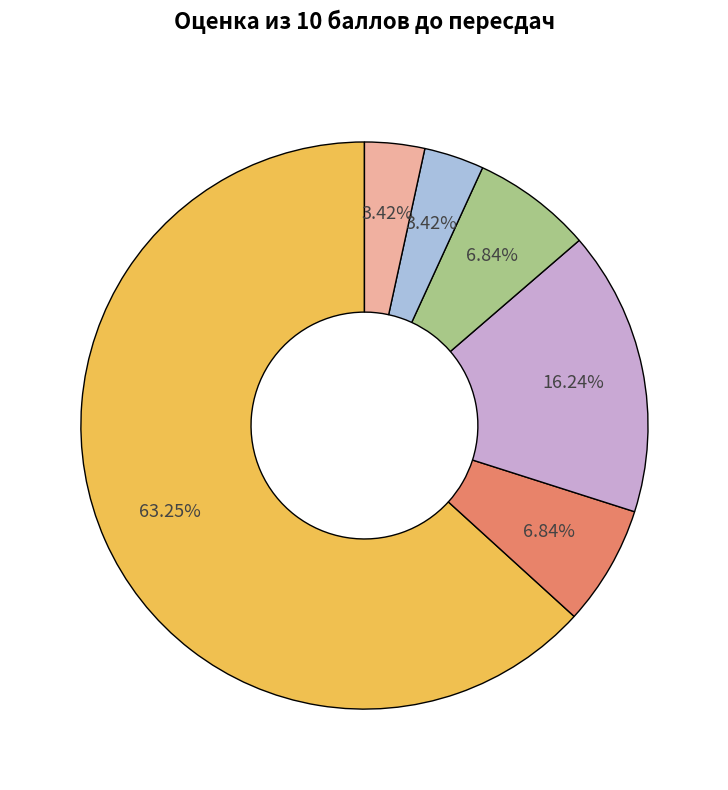

Is there a majority slice in this chart?

Yes